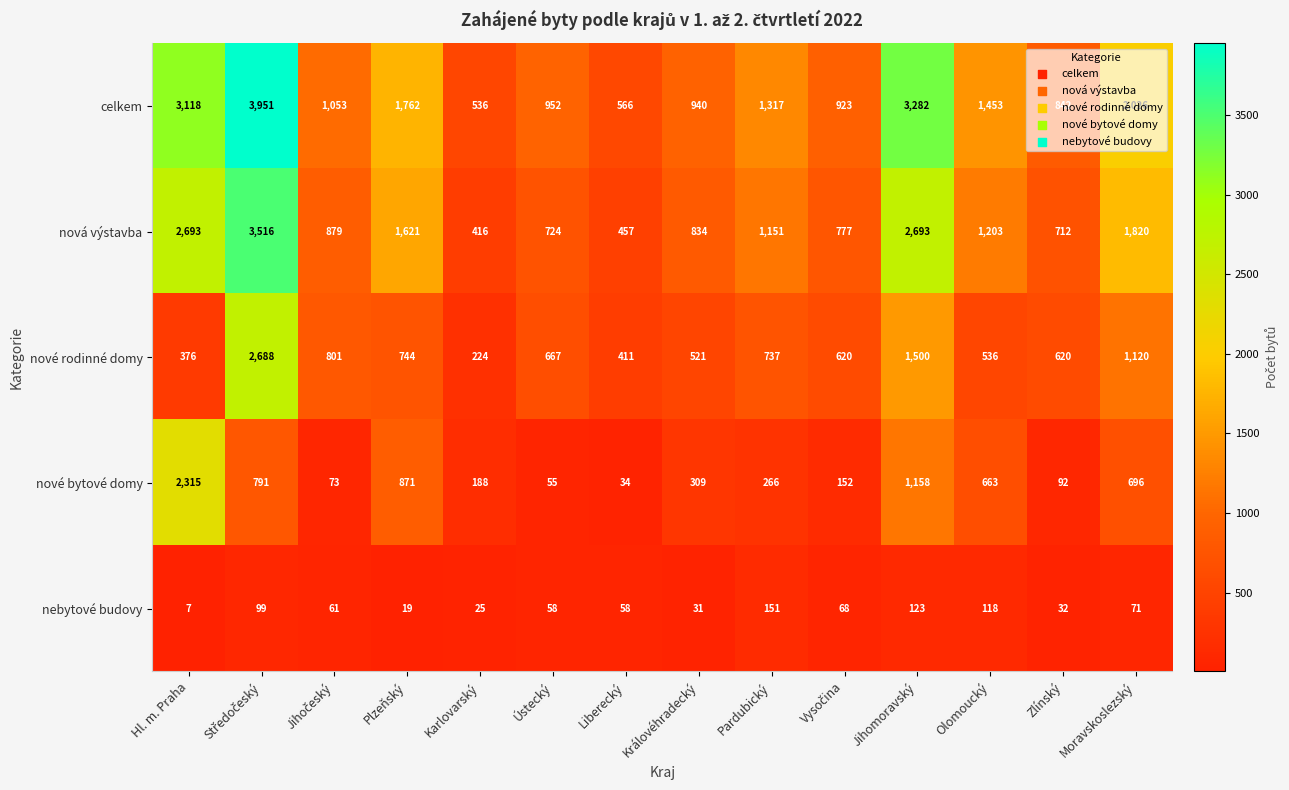

Which series has the largest total across all categories?

celkem